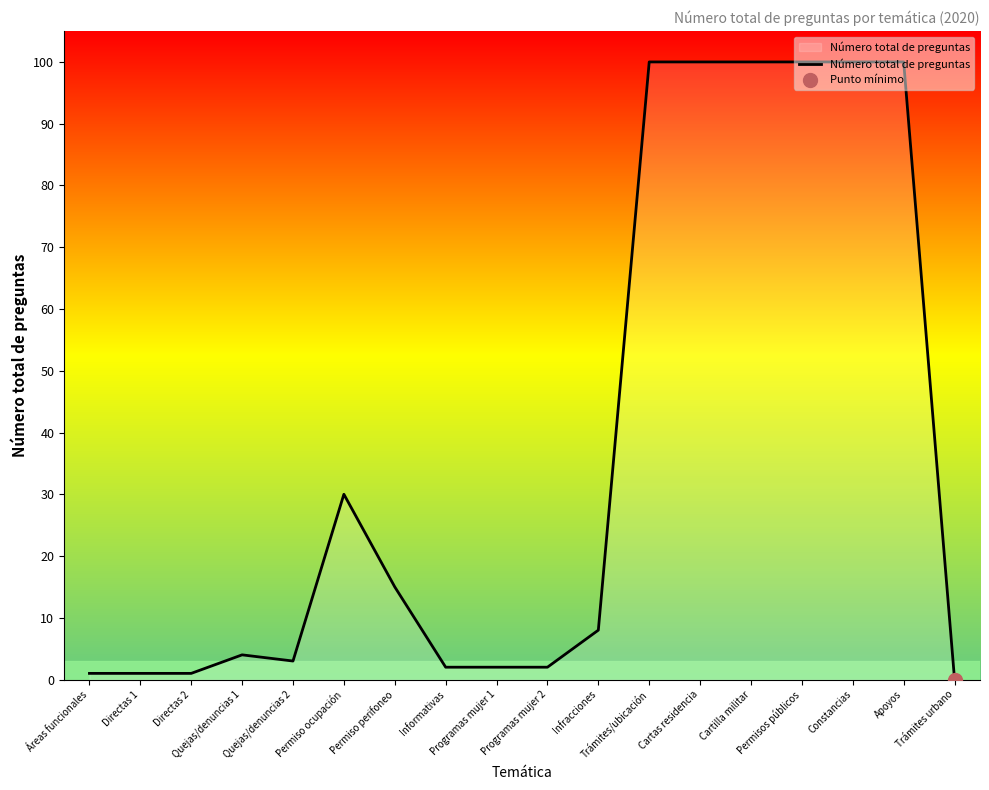

Approximately how many times larger is the value at Directas 2 compared to Áreas funcionales?

1.0